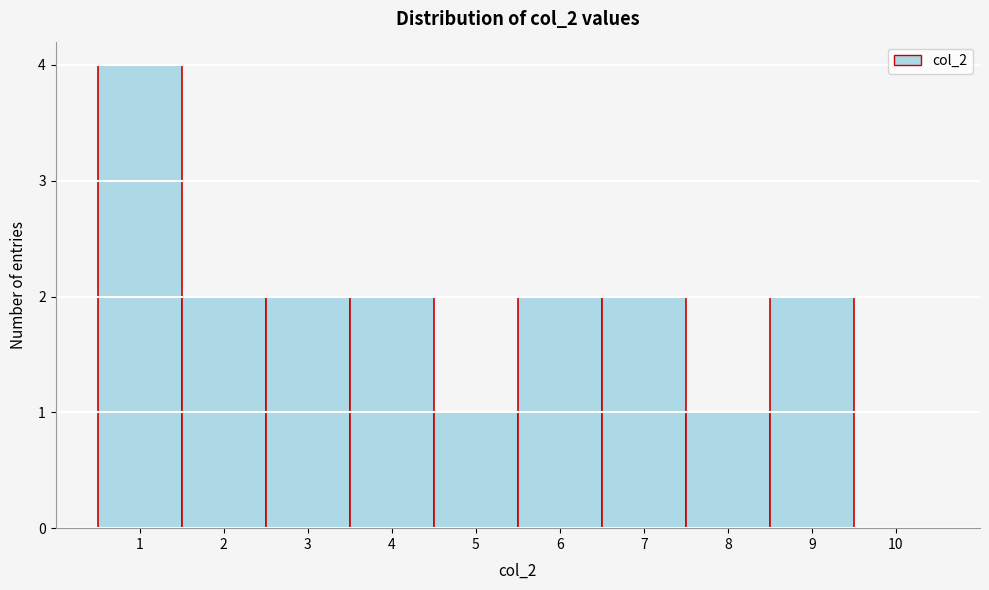

Reading left to right, list every bar in this chart as the range it spans on the x-axis followed by its height. The values are not printed on the chart, so give them approximately, as read against the axis.

0.5 to 1.5: 4
1.5 to 2.5: 2
2.5 to 3.5: 2
3.5 to 4.5: 2
4.5 to 5.5: 1
5.5 to 6.5: 2
6.5 to 7.5: 2
7.5 to 8.5: 1
8.5 to 9.5: 2
9.5 to 10.5: 0